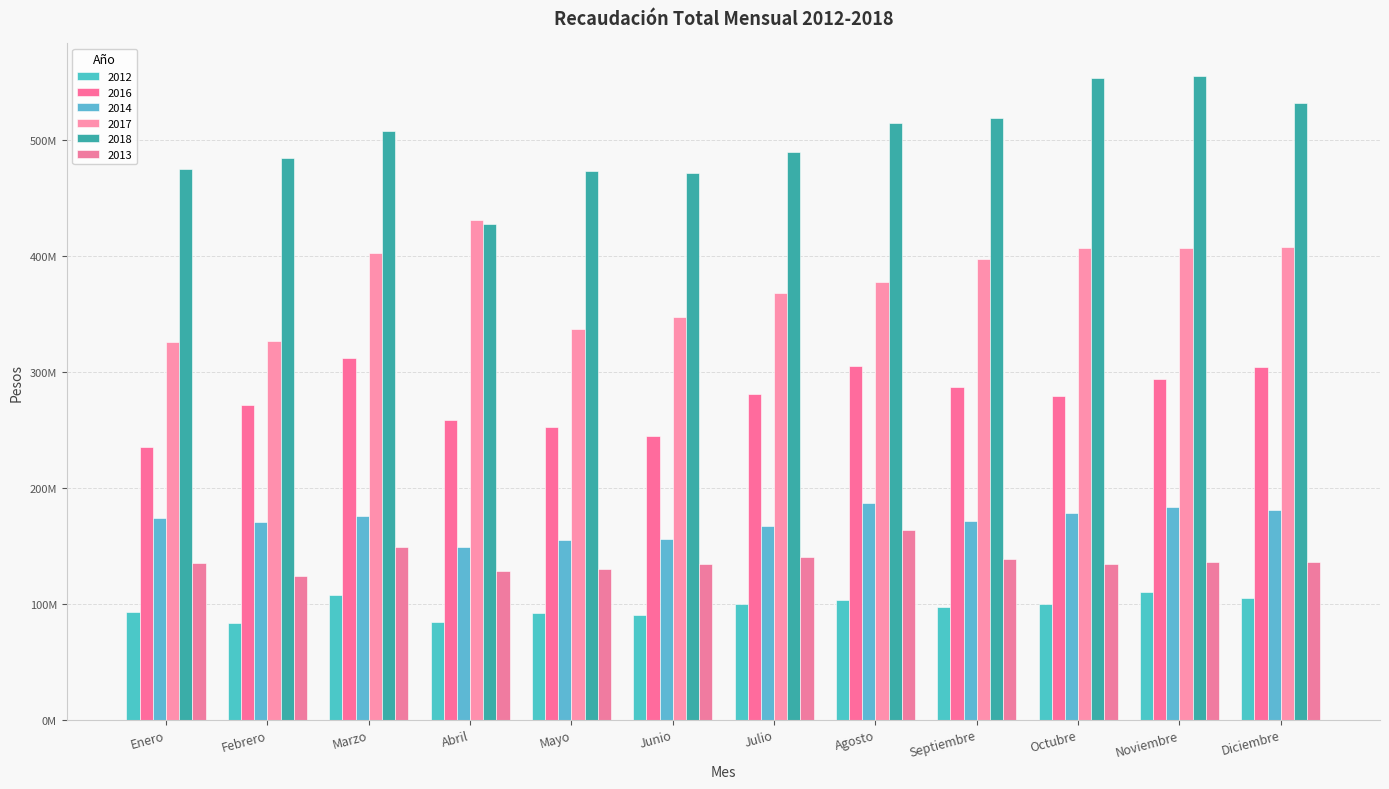

Does the chart contain any negative values?

No